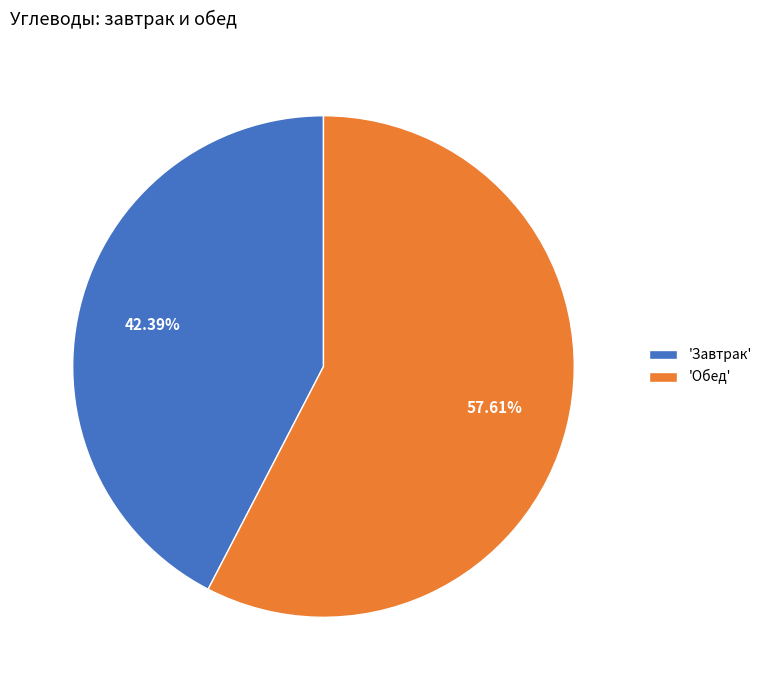

What is the smallest slice in the pie chart?

'Завтрак'